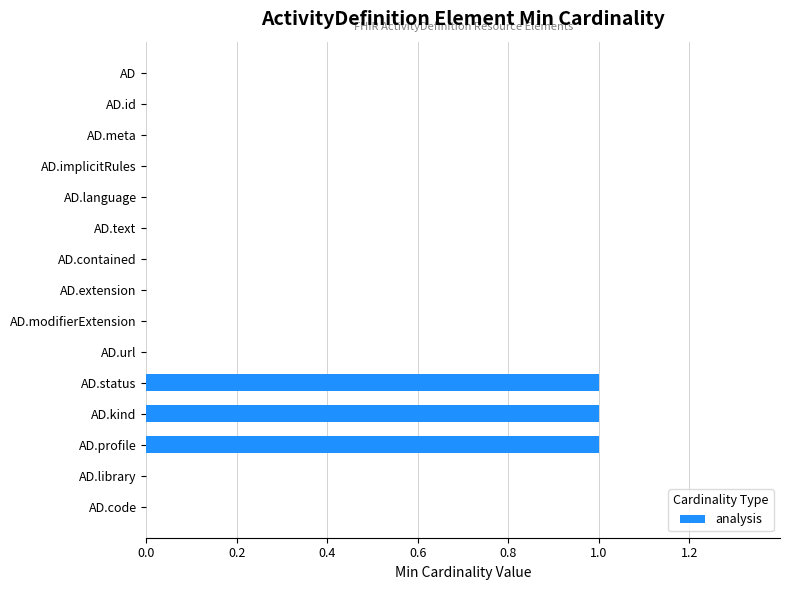

The value at AD.url is 0. True or false?

True